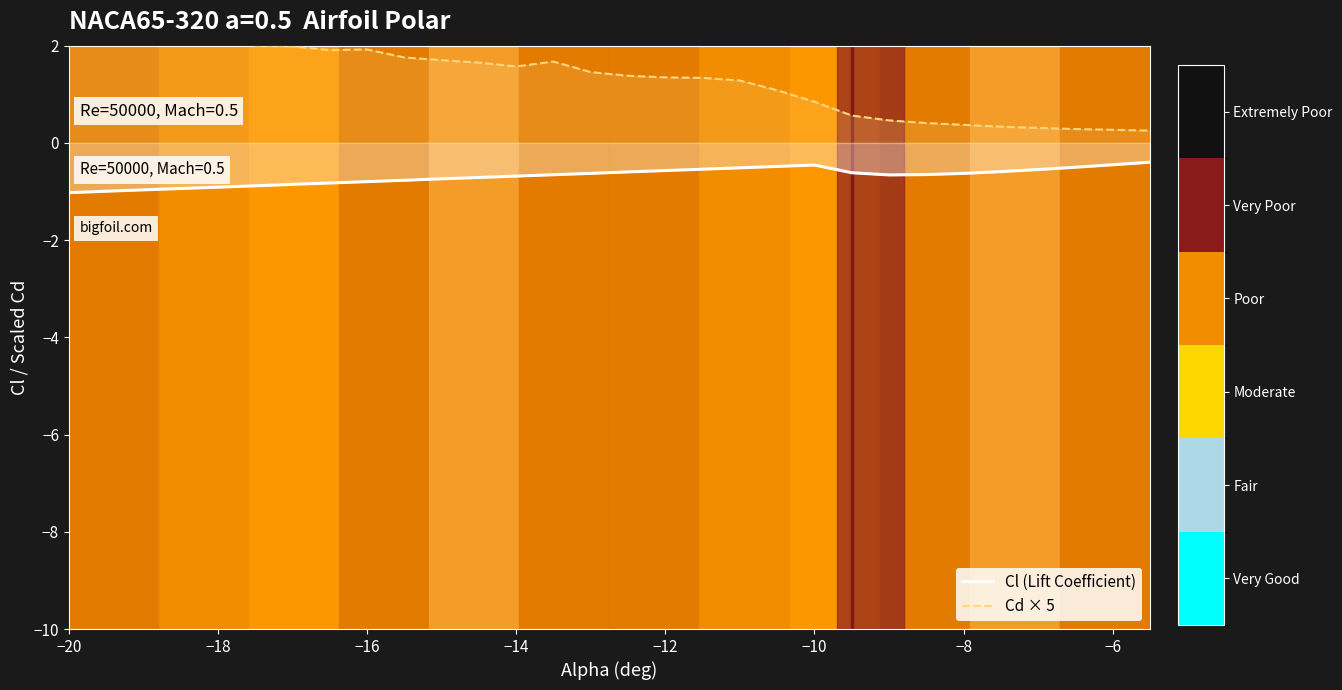

What is the highest value of the Cl (Lift Coefficient) series?

-0.4